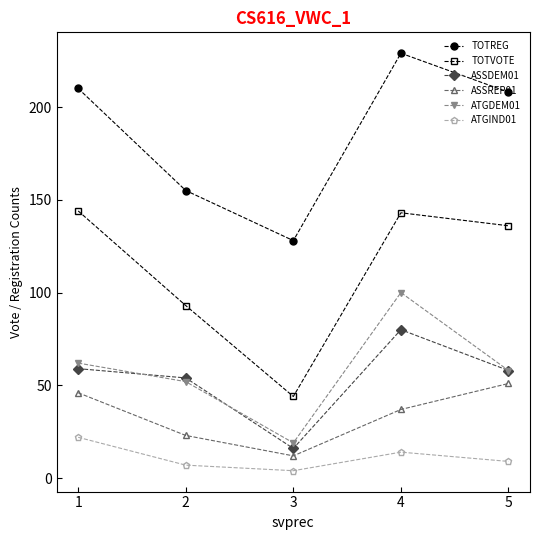

Where is TOTREG nearest to the value 178?

2